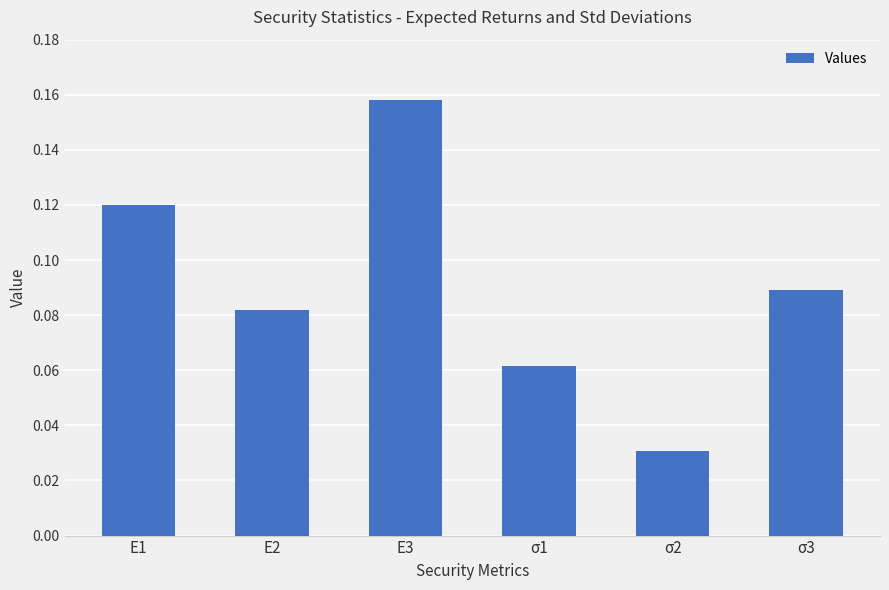

What is the sum of all values?

0.5